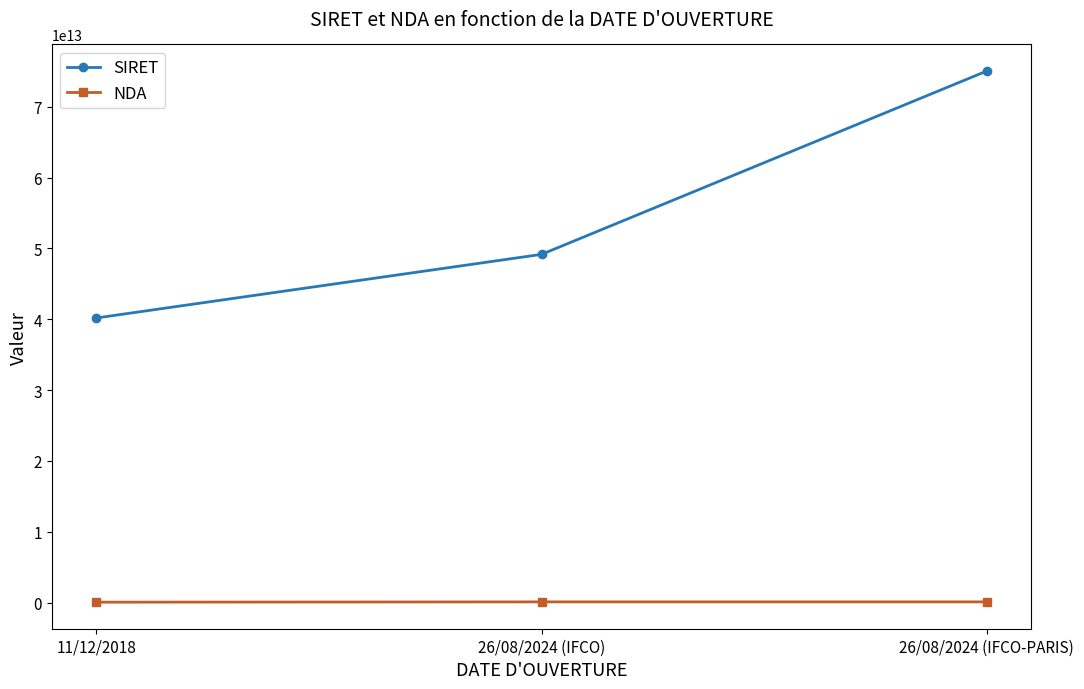

What is the label of the 1st point from the left?

11/12/2018